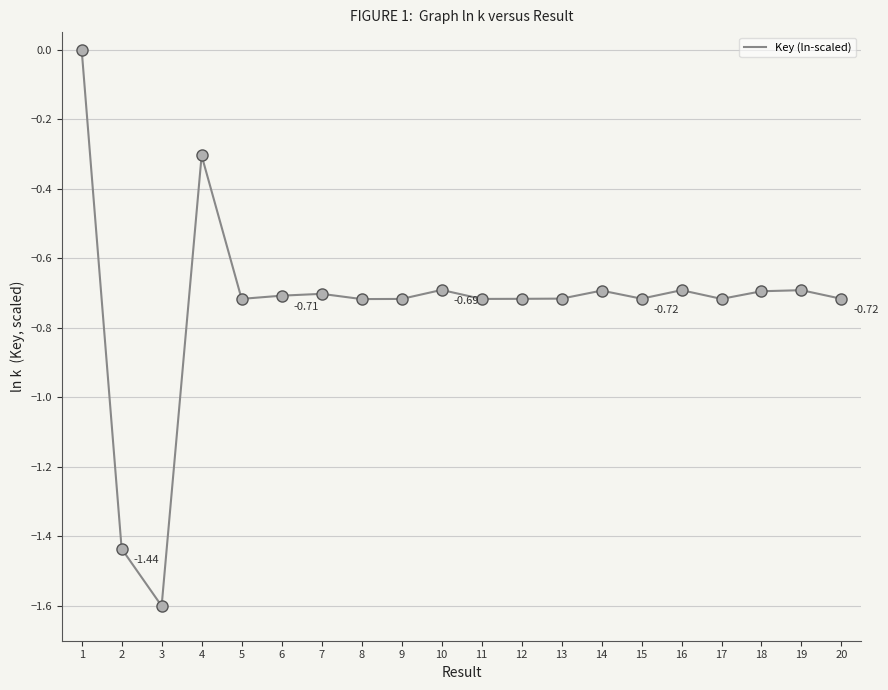

How many lines are shown in the chart?

1